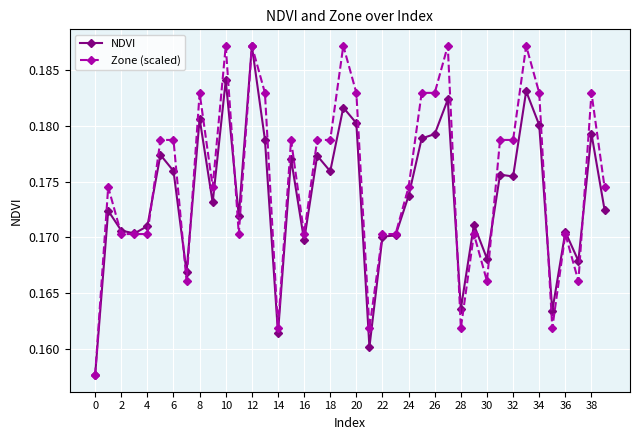

How many Zone (scaled) values are between 0 and 1?

40